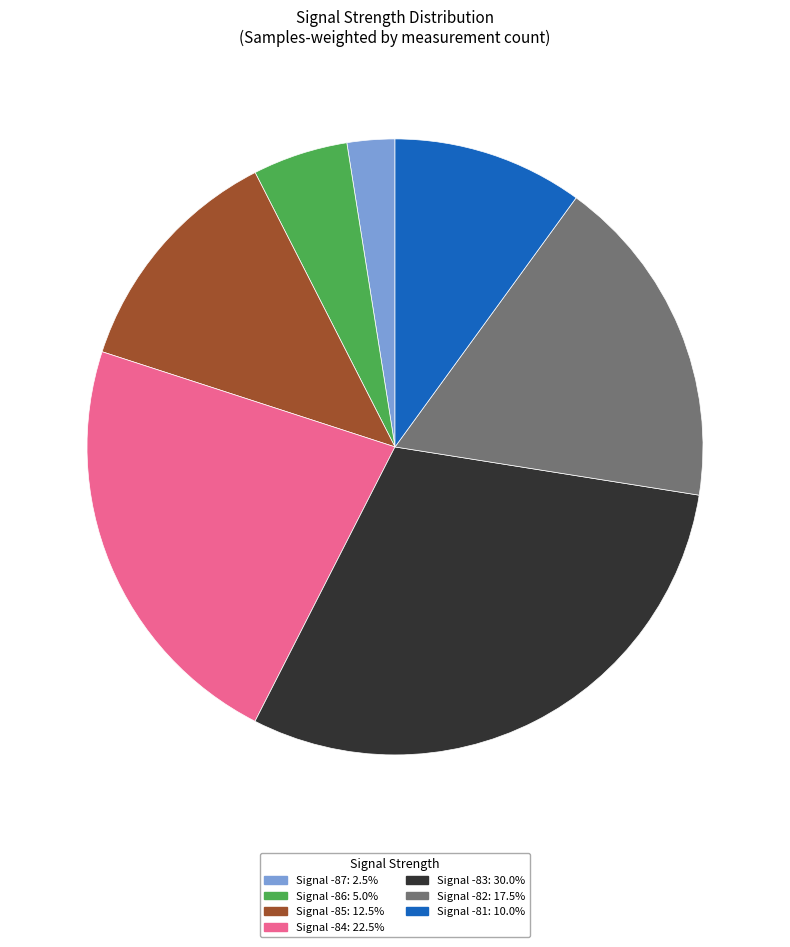

Is there any slice that represents more than half of the pie?

No